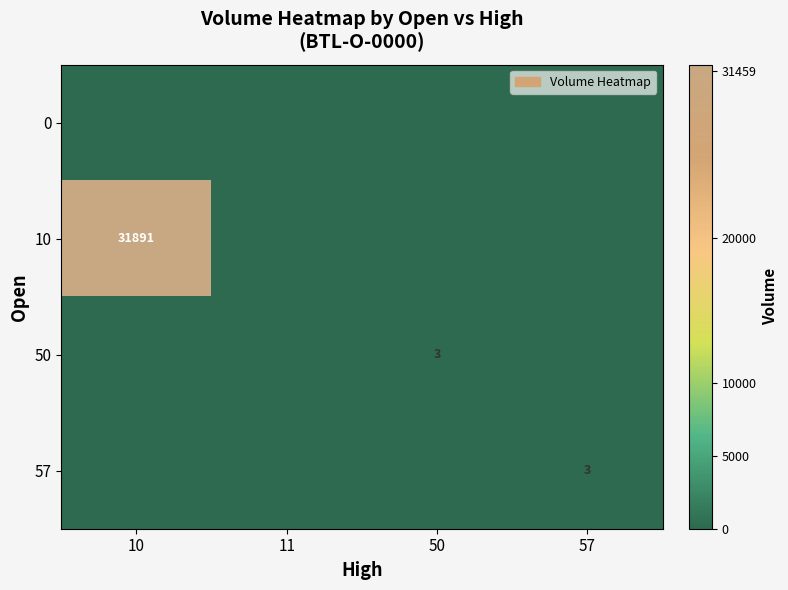

How many data points in 50 are above 0?

1